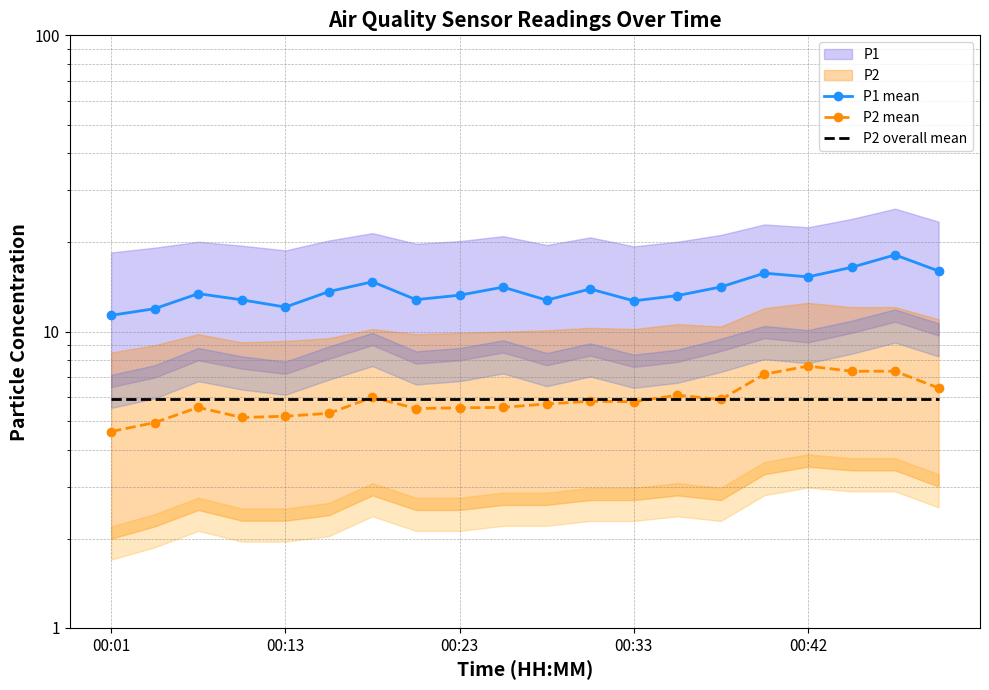

What is the maximum value for P1 mean?

18.1